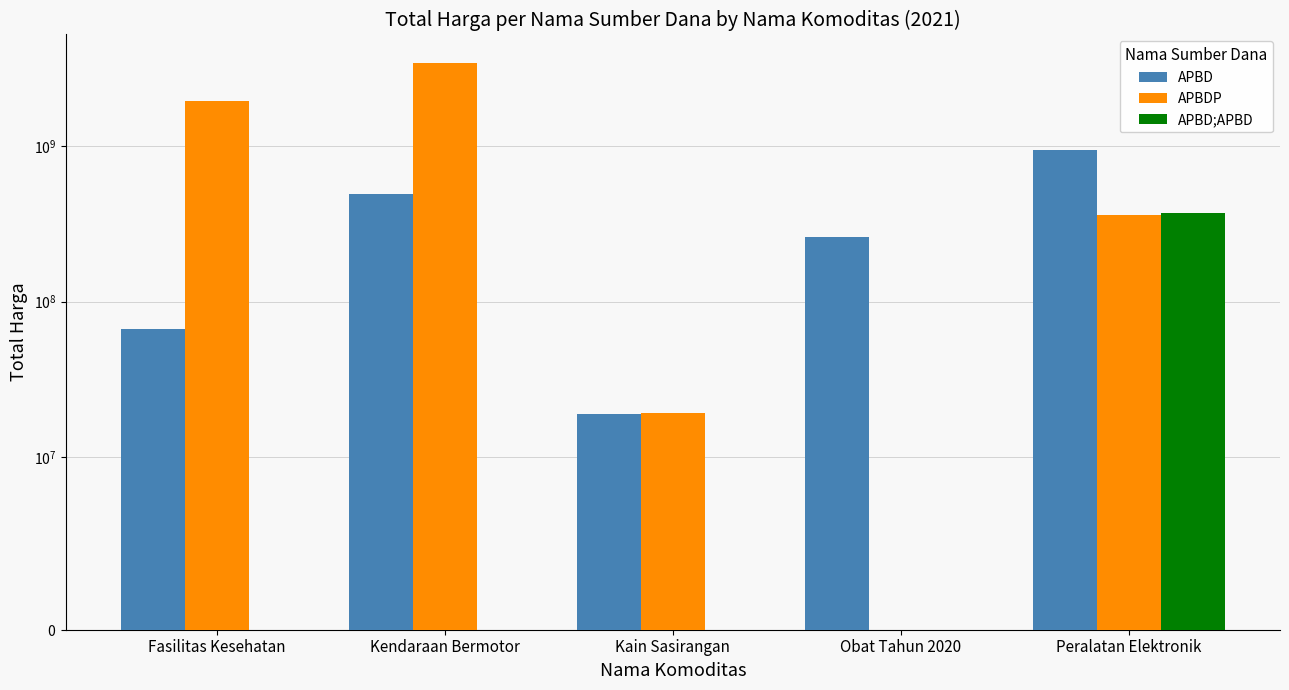

Is the value of APBD at Fasilitas Kesehatan greater than the value of APBD;APBD at Kain Sasirangan?

Yes